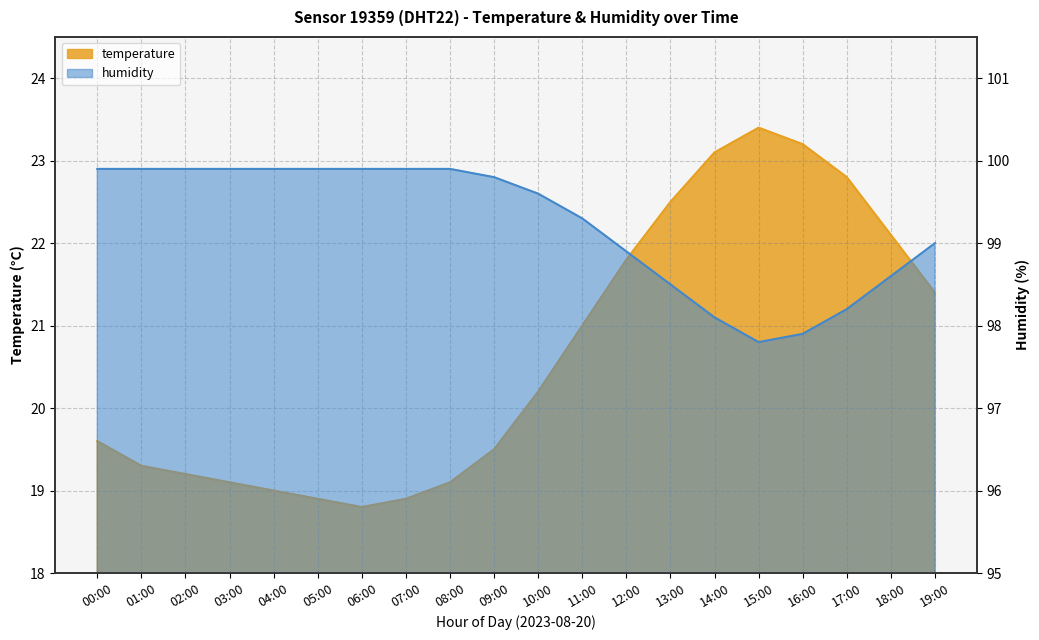

What is the total value across all series at 14:00?

121.2